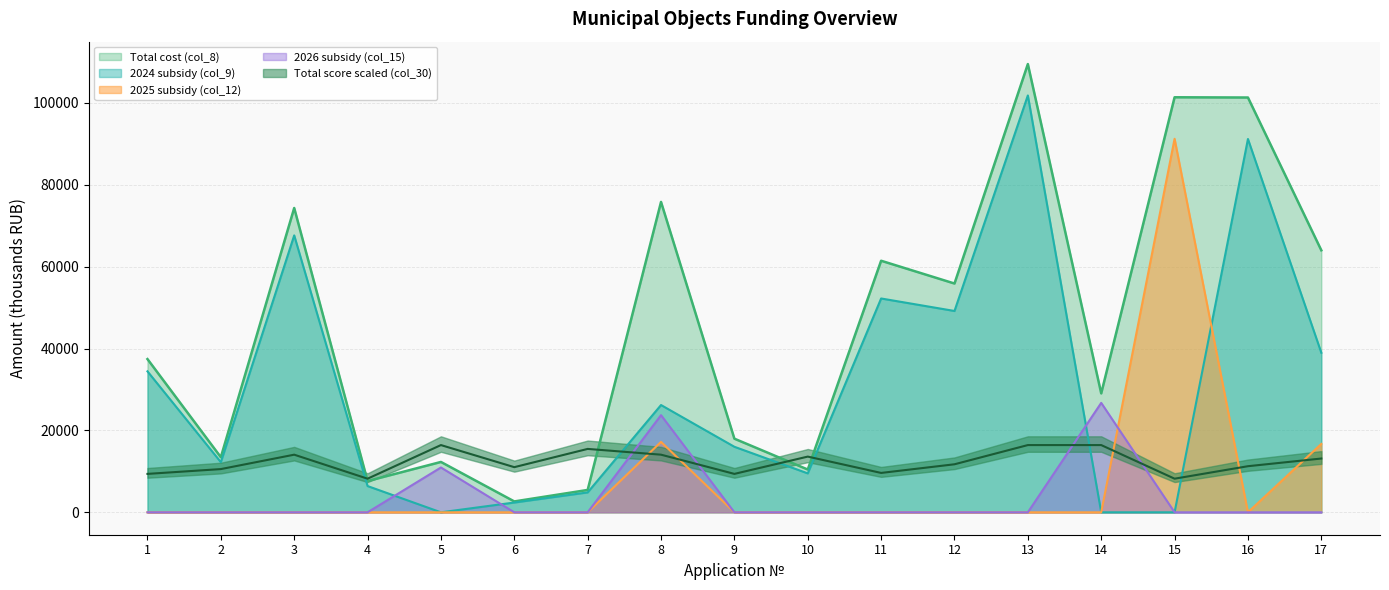

What is the difference between the maximum and minimum values in the Total cost (col_8) series?

106824.6